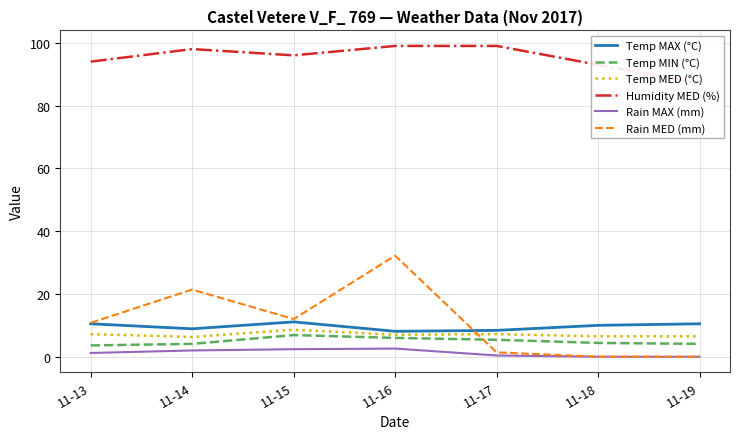

Where is the first local minimum for Humidity MED (%)?

11-15